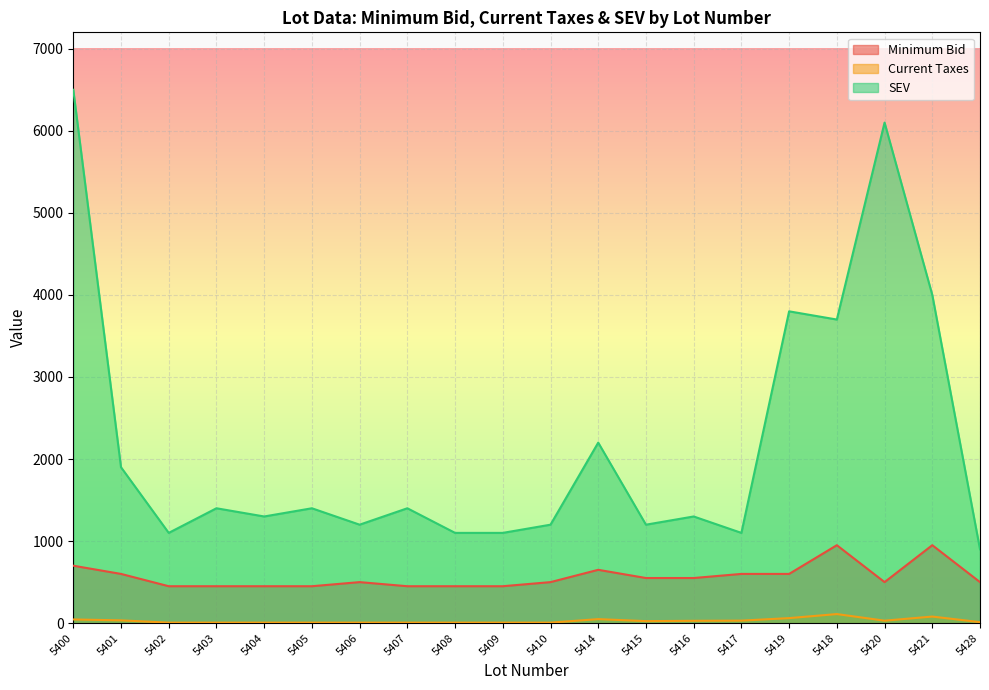

True or false: Current Taxes and Minimum Bid cross at least once.

False